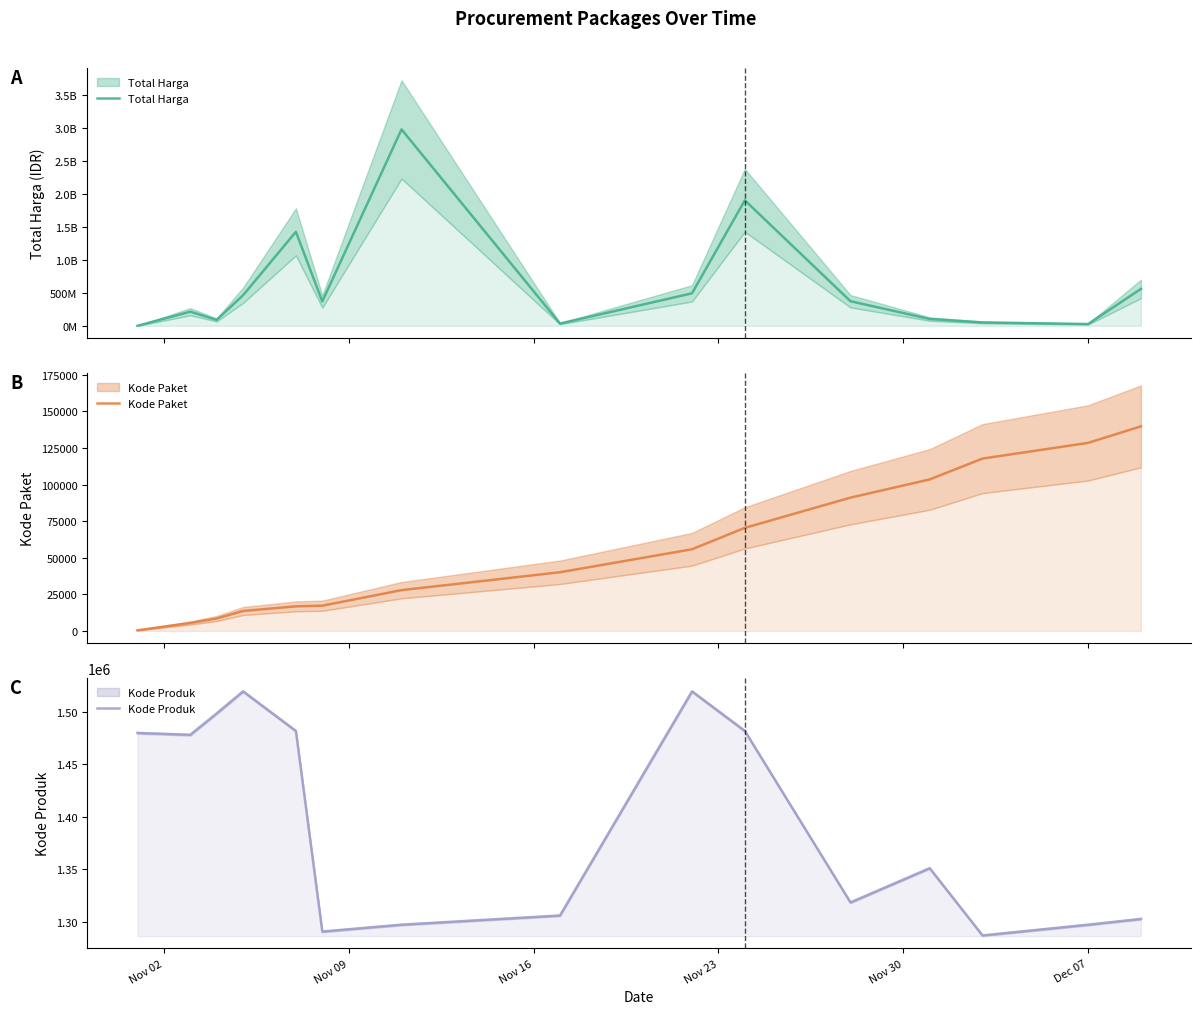

Which series changed the most between Nov 23 and Nov 30?

Total Harga